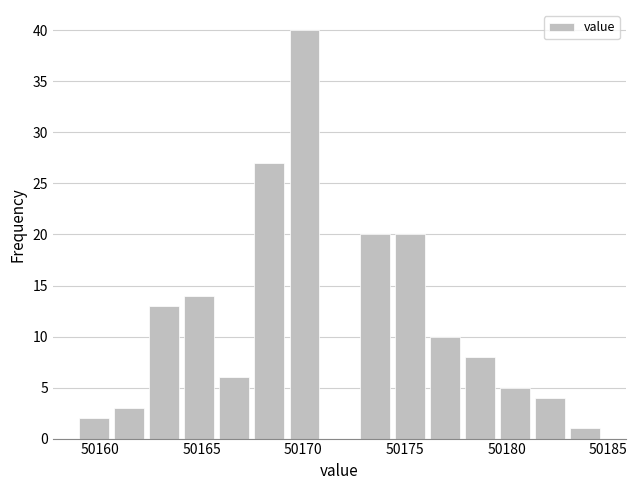

Around what value on the x-axis is the tallest bar? Give the approximate position of its centre, as read against the axis.

50170.0